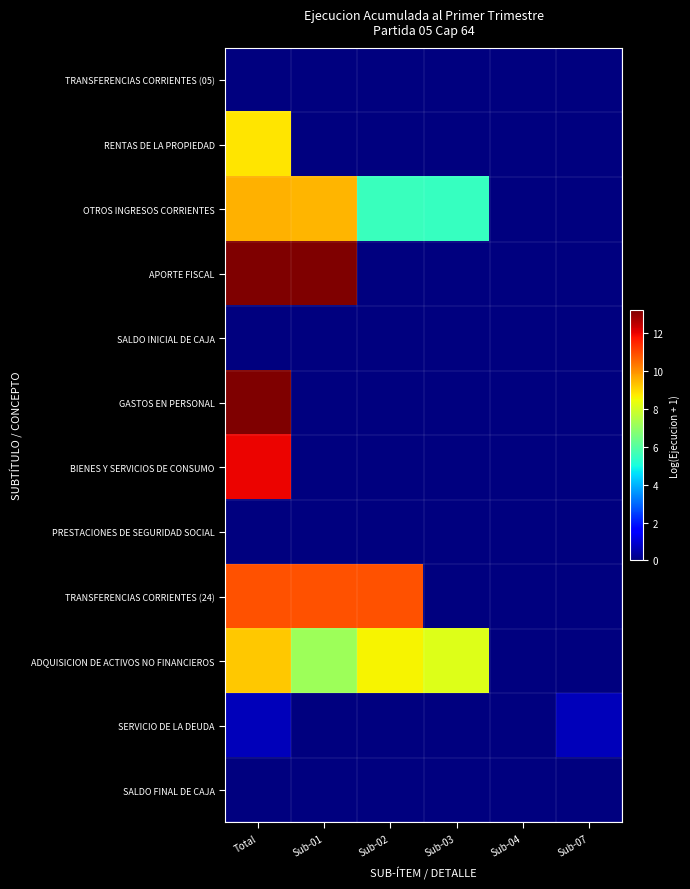

Reading left to right, what are all the values shown in this chart?

TRANSFERENCIAS CORRIENTES (05): Total=0.0	Sub-01=0.0	Sub-02=0.0	Sub-03=0.0	Sub-04=0.0	Sub-07=0.0
RENTAS DE LA PROPIEDAD: Total=8.8	Sub-01=0.0	Sub-02=0.0	Sub-03=0.0	Sub-04=0.0	Sub-07=0.0
OTROS INGRESOS CORRIENTES: Total=9.5	Sub-01=9.5	Sub-02=5.6	Sub-03=5.5	Sub-04=0.0	Sub-07=0.0
APORTE FISCAL: Total=13.2	Sub-01=13.2	Sub-02=0.0	Sub-03=0.0	Sub-04=0.0	Sub-07=0.0
SALDO INICIAL DE CAJA: Total=0.0	Sub-01=0.0	Sub-02=0.0	Sub-03=0.0	Sub-04=0.0	Sub-07=0.0
GASTOS EN PERSONAL: Total=13.2	Sub-01=0.0	Sub-02=0.0	Sub-03=0.0	Sub-04=0.0	Sub-07=0.0
BIENES Y SERVICIOS DE CONSUMO: Total=12.0	Sub-01=0.0	Sub-02=0.0	Sub-03=0.0	Sub-04=0.0	Sub-07=0.0
PRESTACIONES DE SEGURIDAD SOCIAL: Total=0.0	Sub-01=0.0	Sub-02=0.0	Sub-03=0.0	Sub-04=0.0	Sub-07=0.0
TRANSFERENCIAS CORRIENTES (24): Total=10.9	Sub-01=10.9	Sub-02=10.9	Sub-03=0.0	Sub-04=0.0	Sub-07=0.0
ADQUISICION DE ACTIVOS NO FINANCIEROS: Total=9.2	Sub-01=7.1	Sub-02=8.6	Sub-03=8.2	Sub-04=0.0	Sub-07=0.0
SERVICIO DE LA DEUDA: Total=0.7	Sub-01=0.0	Sub-02=0.0	Sub-03=0.0	Sub-04=0.0	Sub-07=0.7
SALDO FINAL DE CAJA: Total=0.0	Sub-01=0.0	Sub-02=0.0	Sub-03=0.0	Sub-04=0.0	Sub-07=0.0